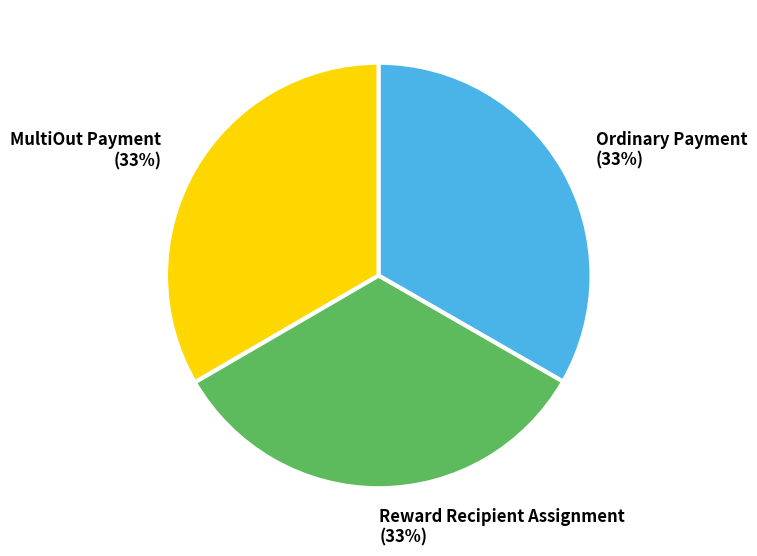

Do MultiOut Payment (33%) and Reward Recipient Assignment (33%) together represent more than half of the pie?

Yes